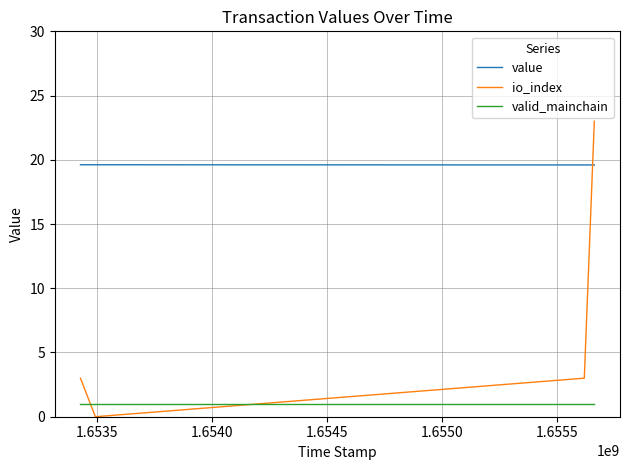

True or false: io_index has more than 2 points higher than both neighbors.

False